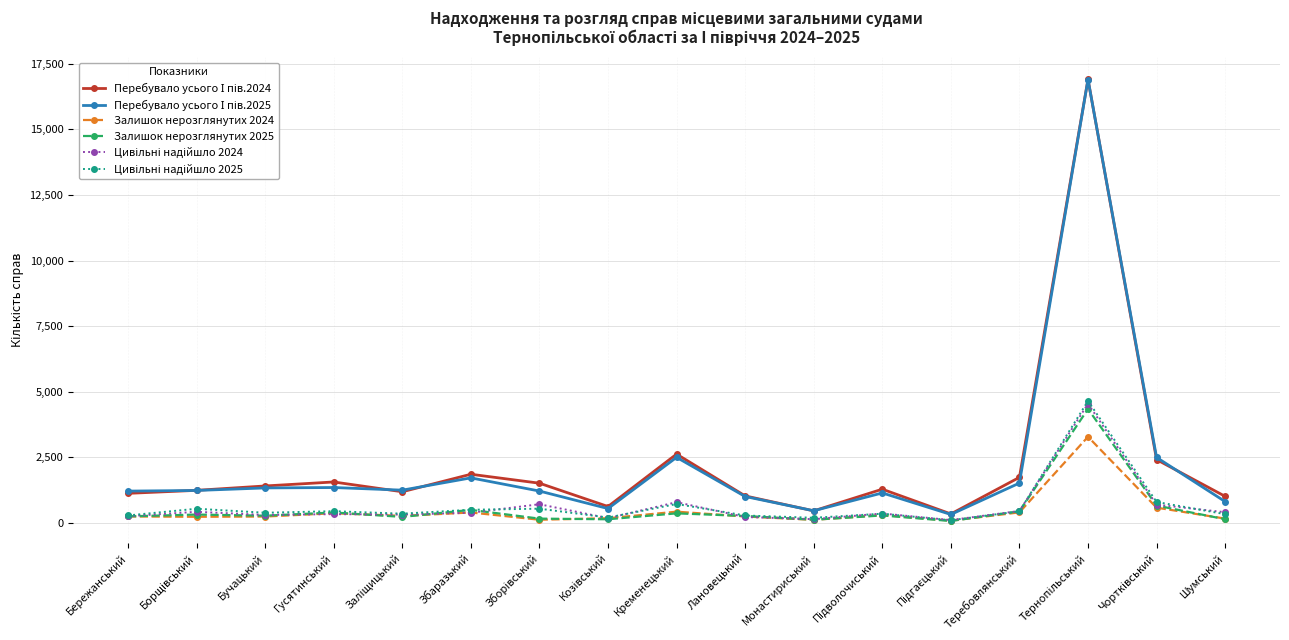

True or false: Залишок нерозглянутих 2024 has more than 0 points higher than both neighbors.

True